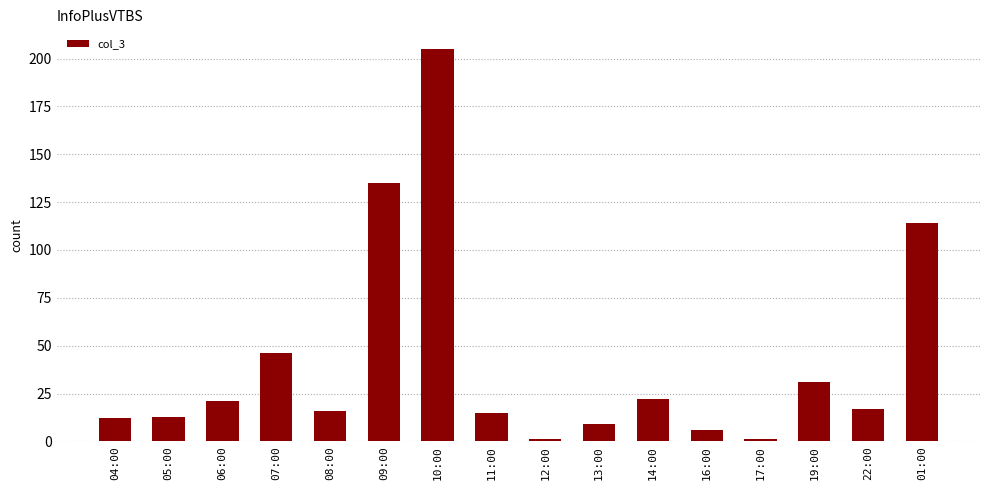

Reading left to right, list all the values displayed in this chart.

12	13	21	46	16	135	205	15	1	9	22	6	1	31	17	114